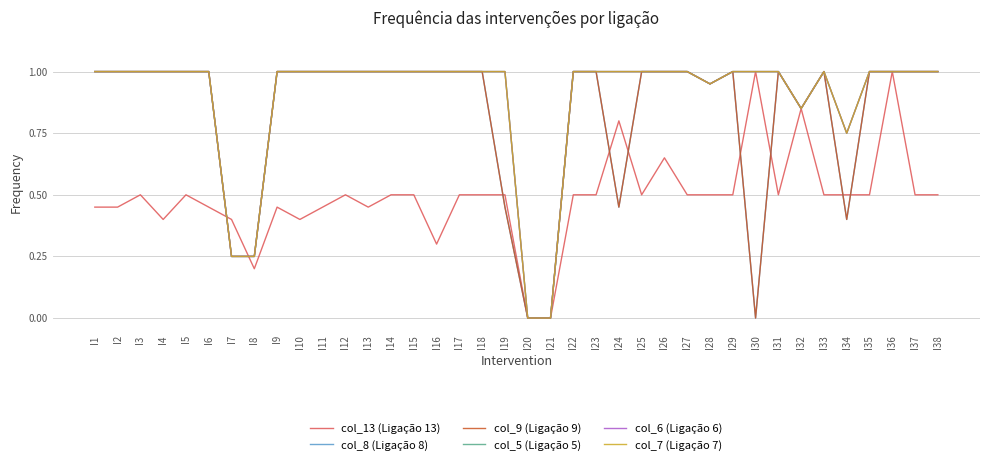

True or false: col_8 (Ligação 8) has a value of 0.4 at I3.

False